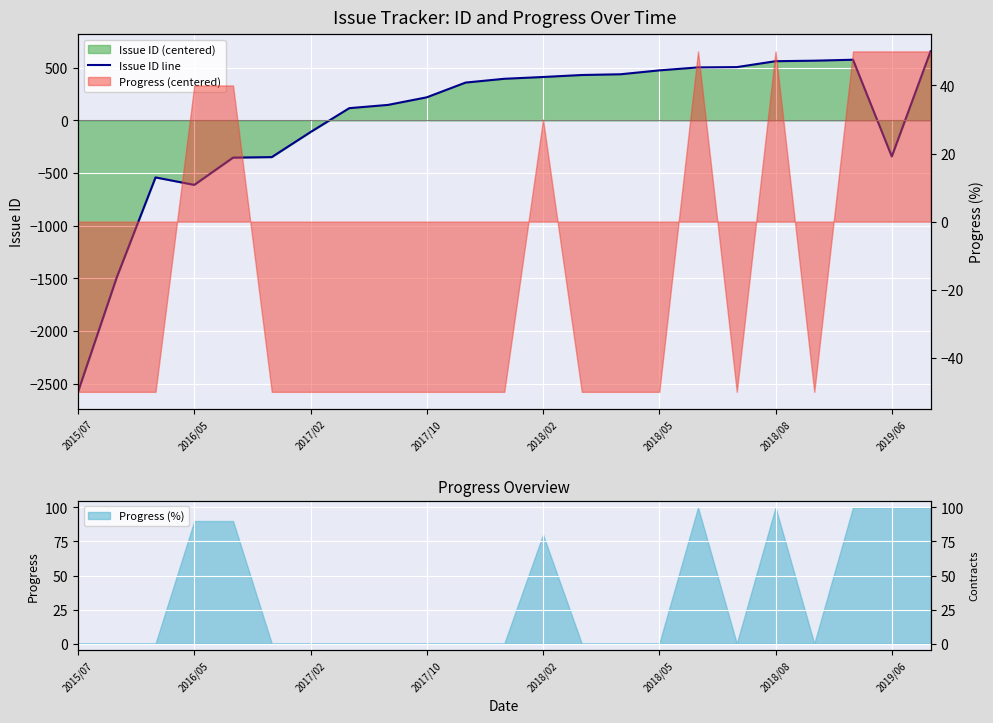

Between 2019/06 and 13, which is larger?

13